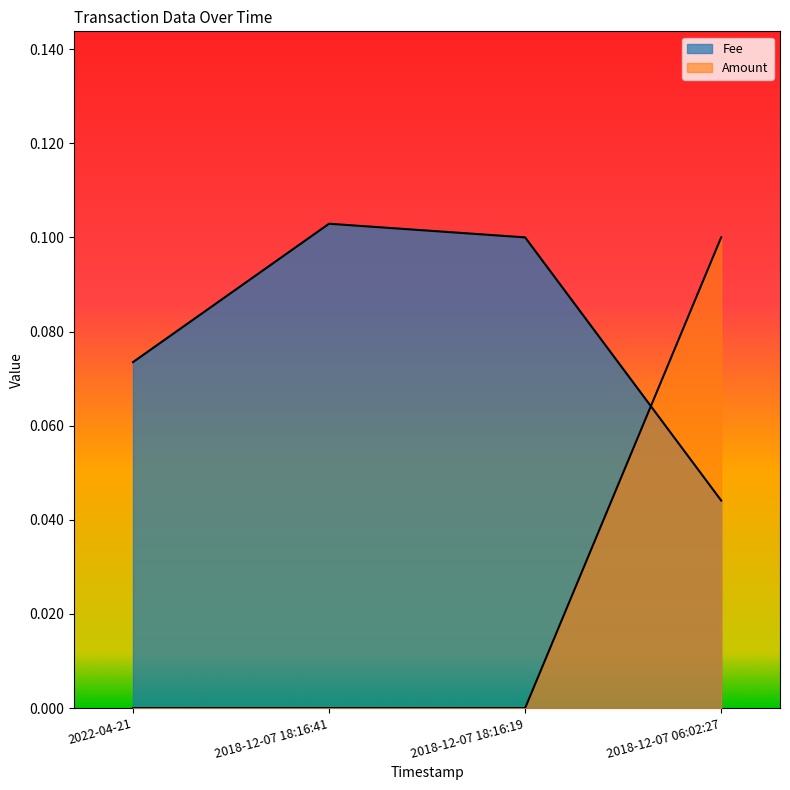

The value of Fee at 2018-12-07 06:02:27 is 0.0. True or false?

False